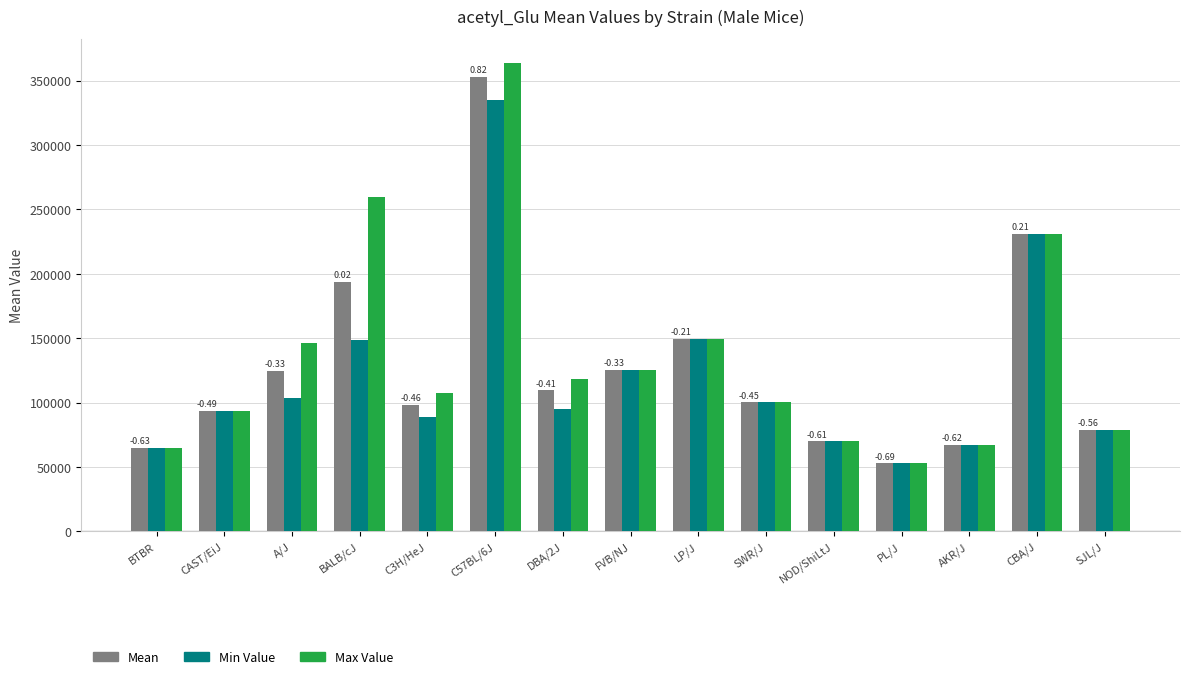

At how many categories does at least one series exceed 131919?

5